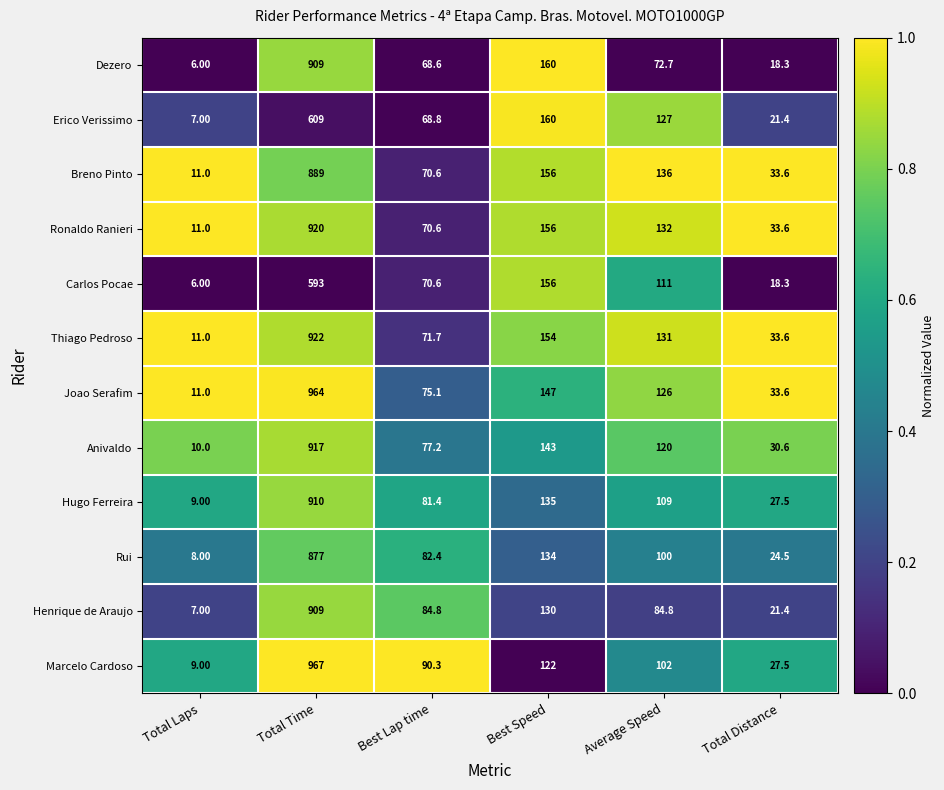

Which series has the largest total across all categories?

Joao Serafim